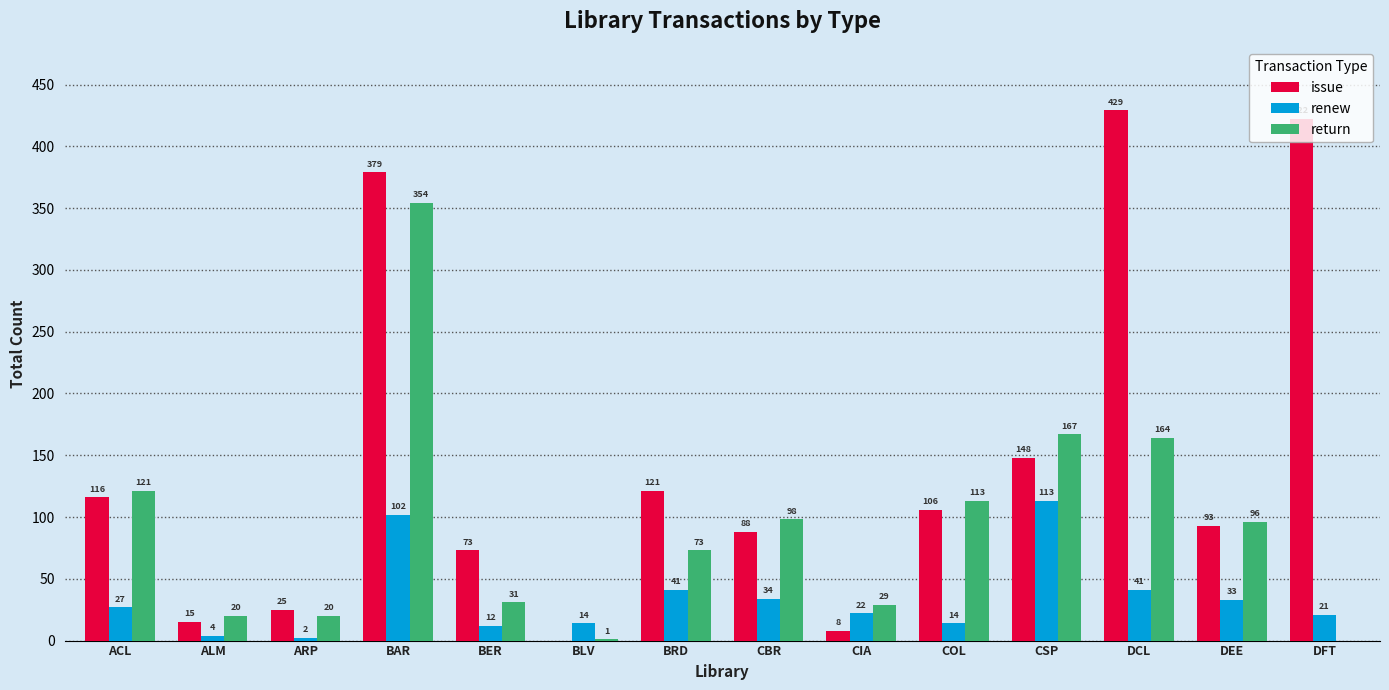

What is the total value across all series at DFT?

443